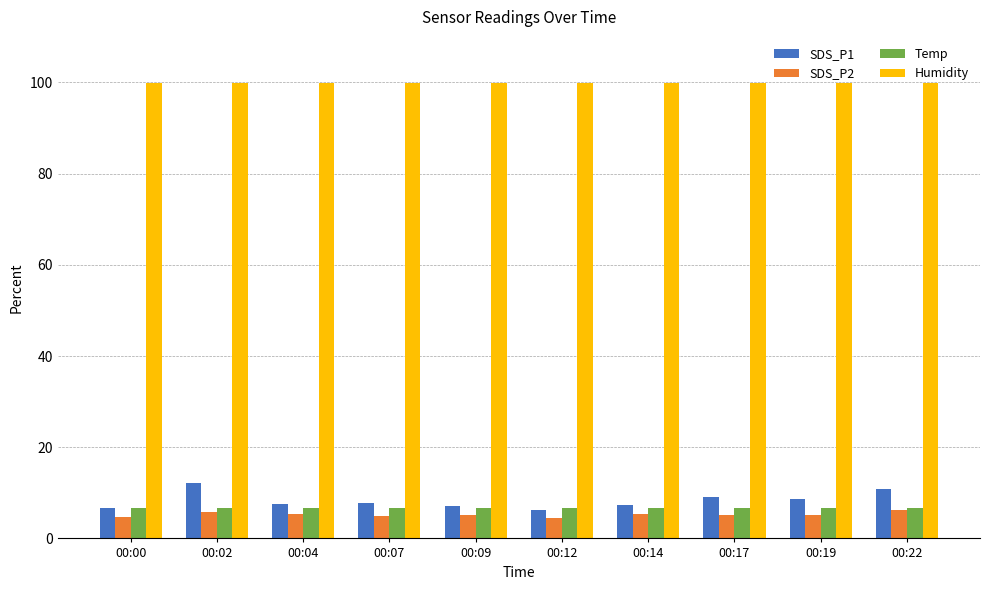

What is the average value of the SDS_P1 series?

8.3